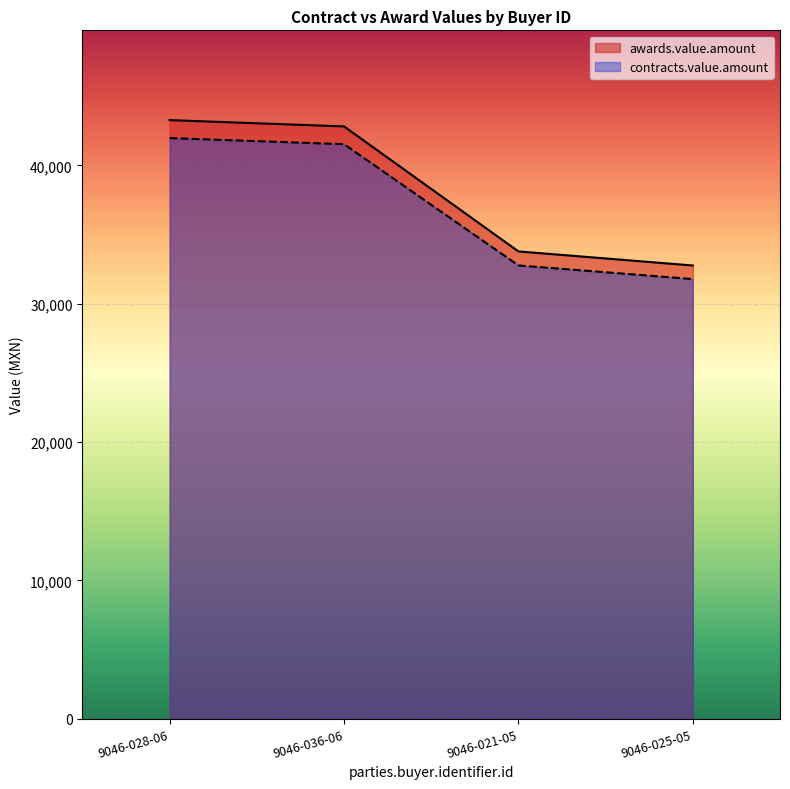

What is the sum of all awards.value.amount values?

152623.1